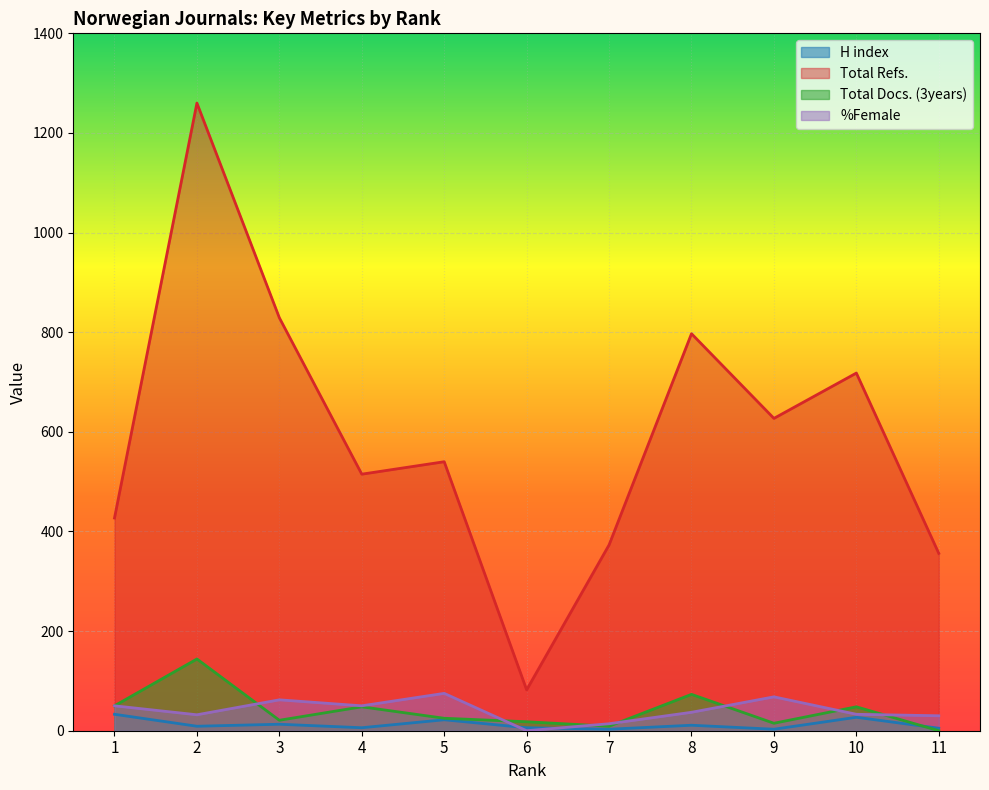

How many data points in %Female are above 37?

5